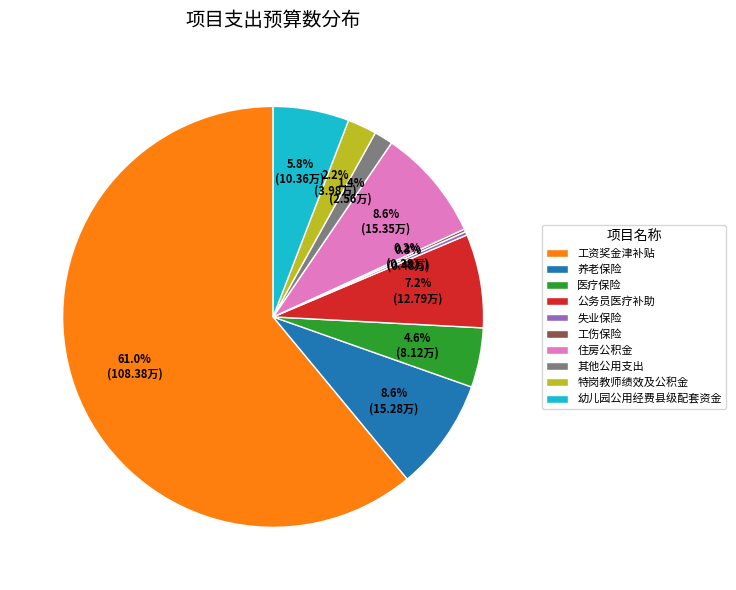

What is the majority slice?

工资奖金津补贴